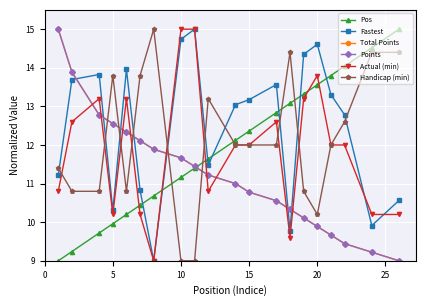

Does the chart have visible grid lines?

Yes